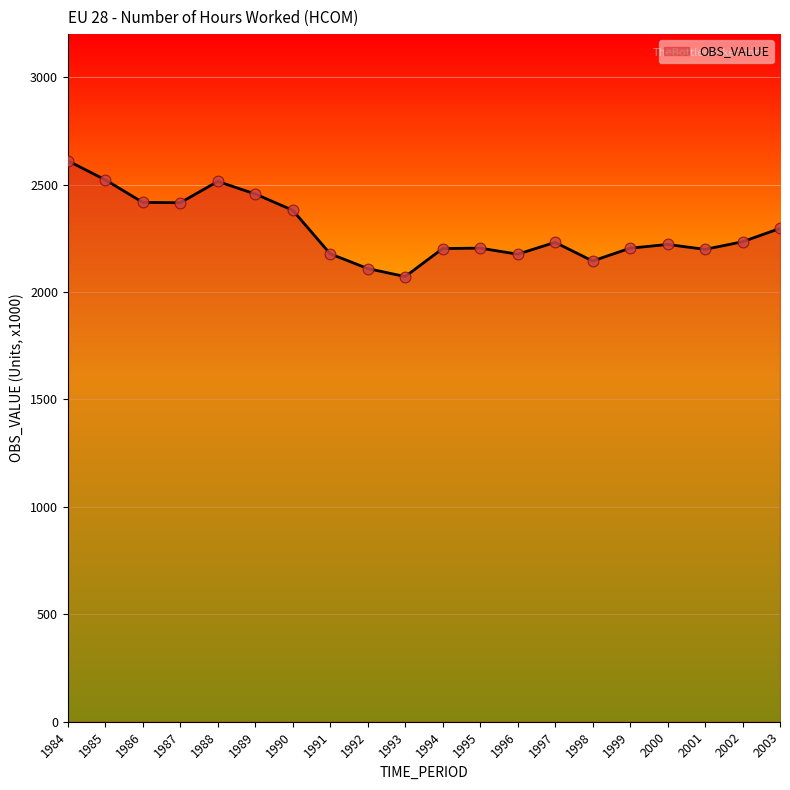

Between 1989 and 1988, which is larger?

1988